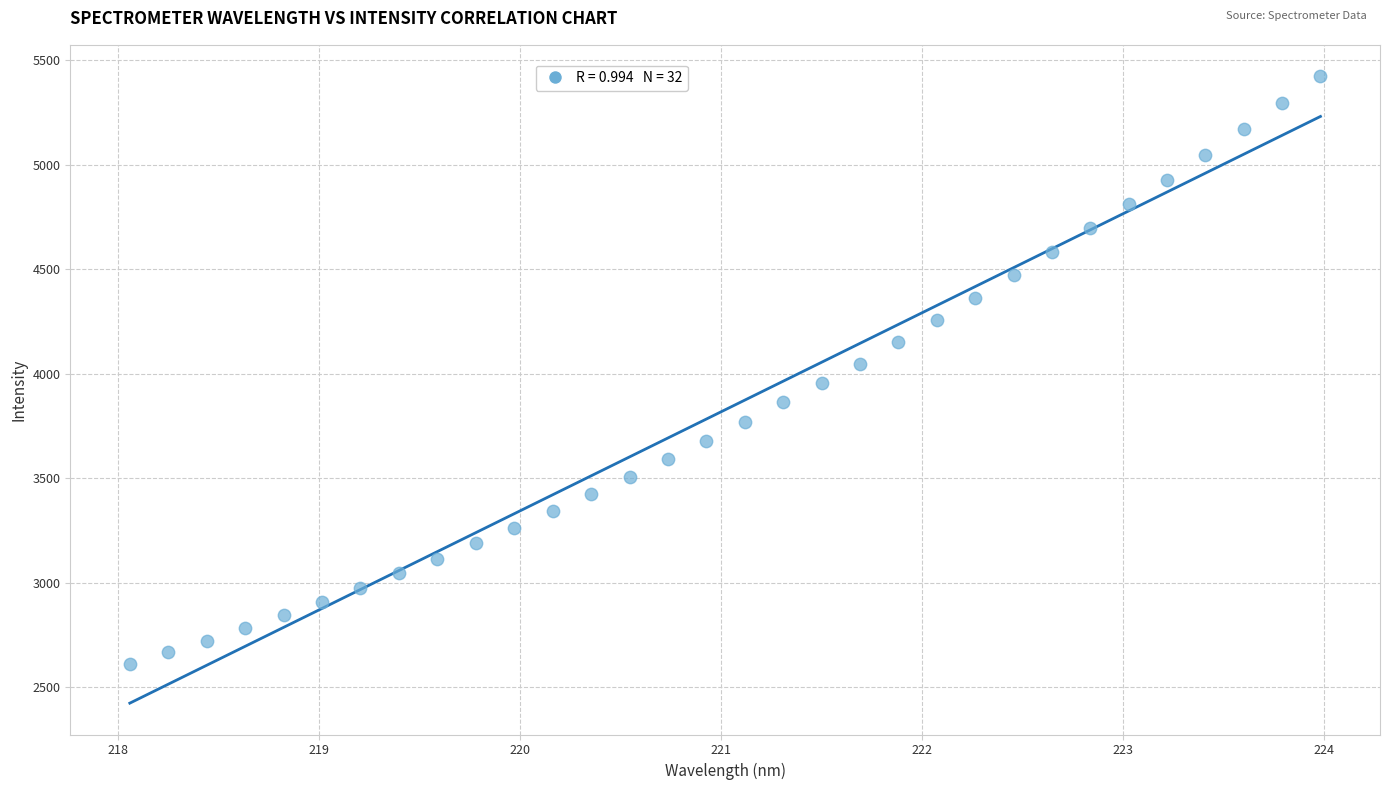

What is the range of Y values (max minus min)?

2813.6